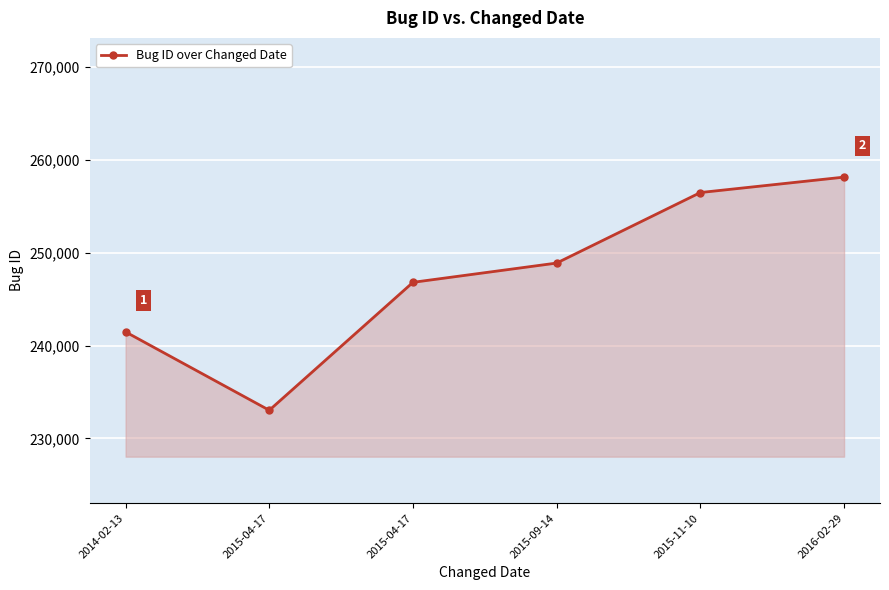

Reading left to right, transcribe all the data shown in this chart.

241480	233038	246822	248898	256496	258158